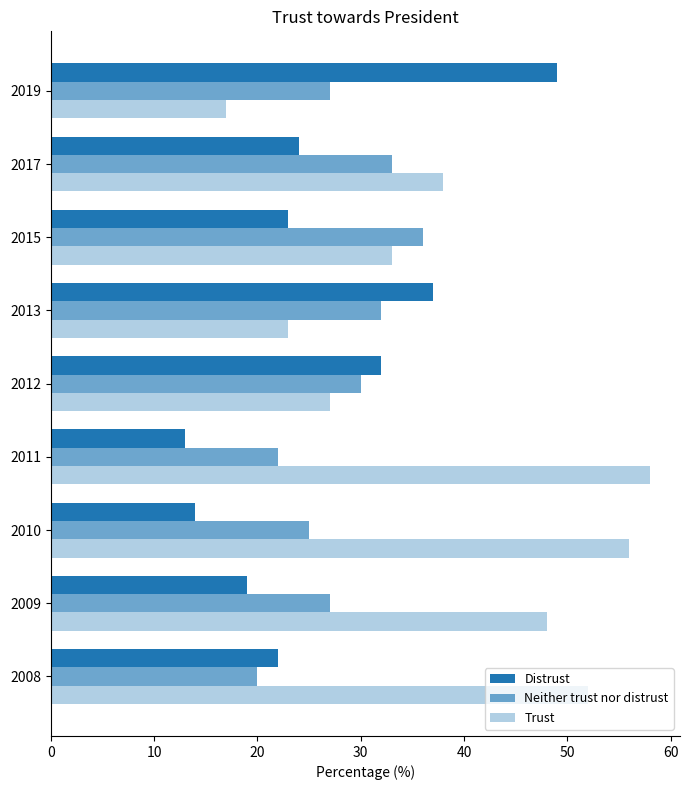

How many data points does each series have?

9